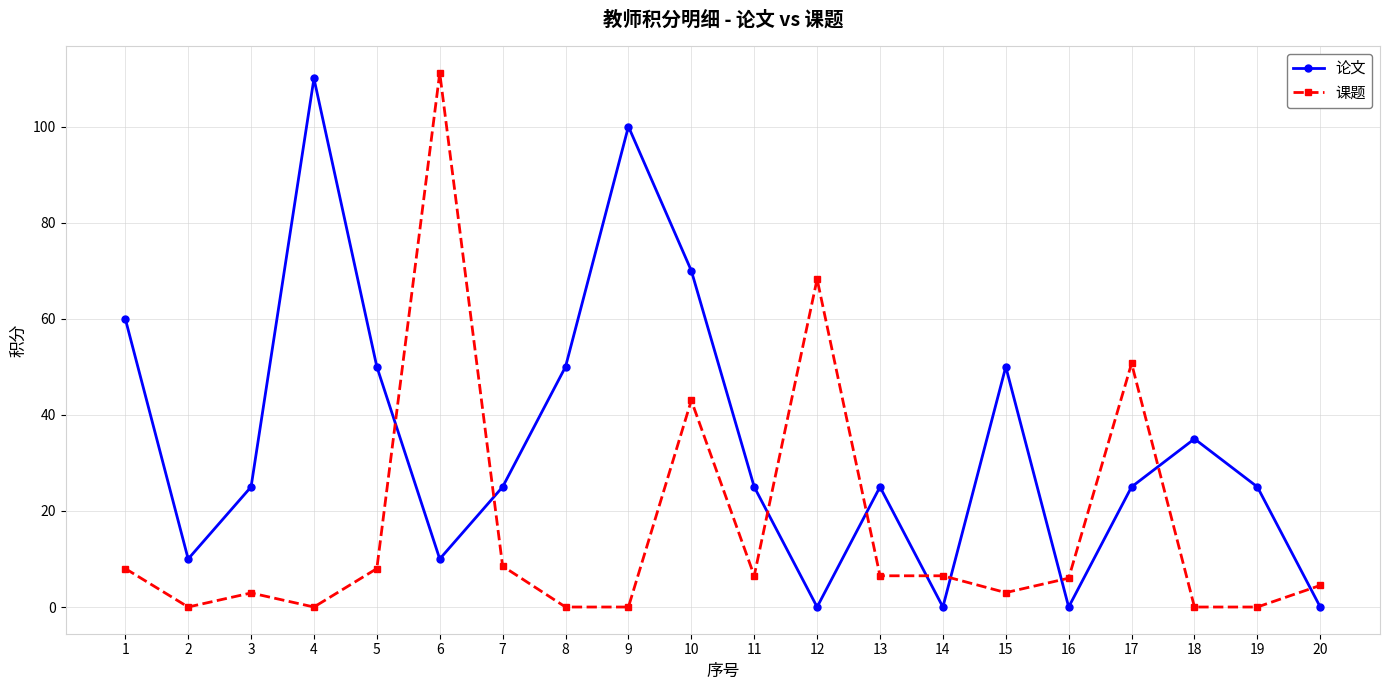

True or false: 课题 has a value of 8.0 at 5.

True